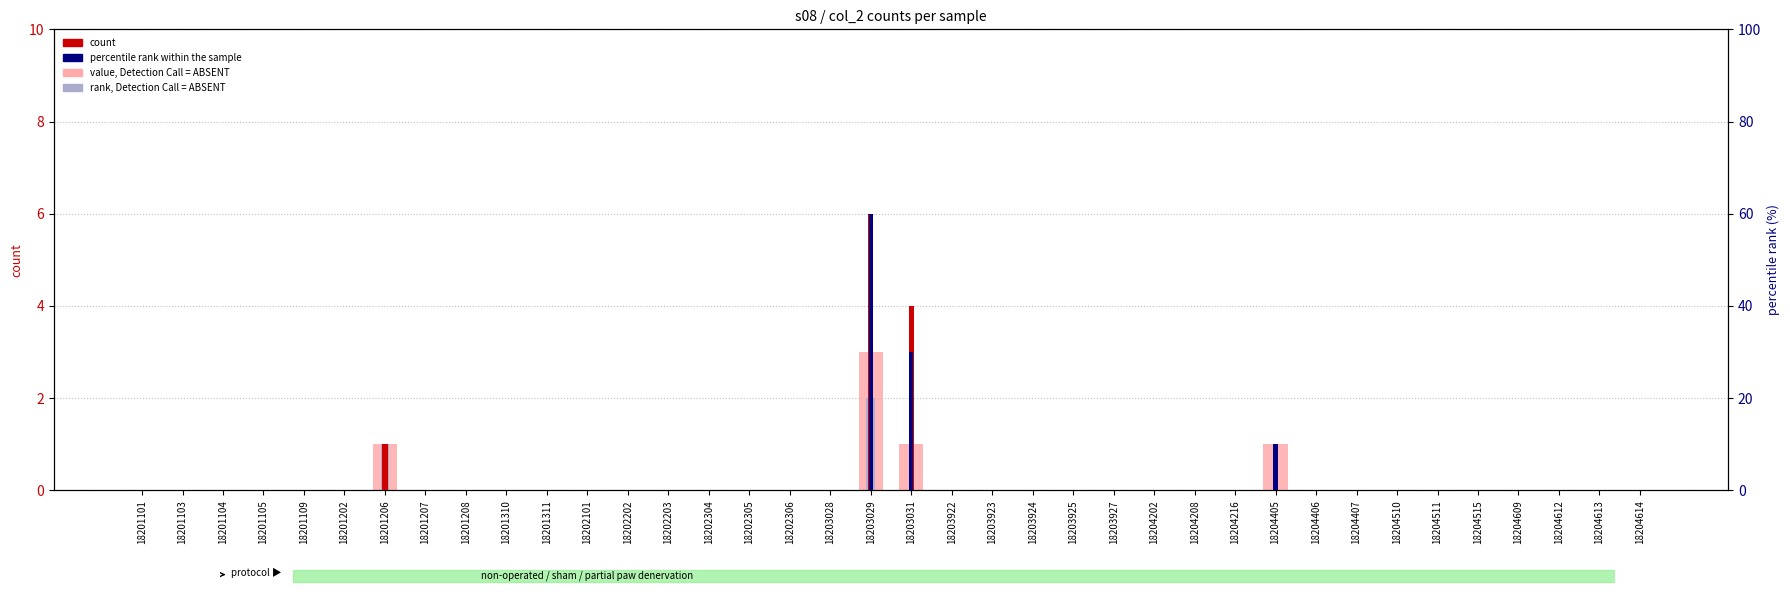

Reading left to right, transcribe all the data shown in this chart.

value, Detection Call = ABSENT: 18201101=0	18201103=0	18201104=0	18201105=0	18201109=0	18201202=0	18201206=1	18201207=0	18201208=0	18201310=0	18201311=0	18202101=0	18202202=0	18202203=0	18202304=0	18202305=0	18202306=0	18203028=0	18203029=3	18203031=1	18203922=0	18203923=0	18203924=0	18203925=0	18203927=0	18204202=0	18204208=0	18204216=0	18204405=1	18204406=0	18204407=0	18204510=0	18204511=0	18204515=0	18204609=0	18204612=0	18204613=0	18204614=0
rank, Detection Call = ABSENT: 18201101=0	18201103=0	18201104=0	18201105=0	18201109=0	18201202=0	18201206=1	18201207=0	18201208=0	18201310=0	18201311=0	18202101=0	18202202=0	18202203=0	18202304=0	18202305=0	18202306=0	18203028=0	18203029=2	18203031=0	18203922=0	18203923=0	18203924=0	18203925=0	18203927=0	18204202=0	18204208=0	18204216=0	18204405=0	18204406=0	18204407=0	18204510=0	18204511=0	18204515=0	18204609=0	18204612=0	18204613=0	18204614=0
count: 18201101=0	18201103=0	18201104=0	18201105=0	18201109=0	18201202=0	18201206=1	18201207=0	18201208=0	18201310=0	18201311=0	18202101=0	18202202=0	18202203=0	18202304=0	18202305=0	18202306=0	18203028=0	18203029=6	18203031=4	18203922=0	18203923=0	18203924=0	18203925=0	18203927=0	18204202=0	18204208=0	18204216=0	18204405=1	18204406=0	18204407=0	18204510=0	18204511=0	18204515=0	18204609=0	18204612=0	18204613=0	18204614=0
percentile rank within the sample: 18201101=0	18201103=0	18201104=0	18201105=0	18201109=0	18201202=0	18201206=0	18201207=0	18201208=0	18201310=0	18201311=0	18202101=0	18202202=0	18202203=0	18202304=0	18202305=0	18202306=0	18203028=0	18203029=6	18203031=3	18203922=0	18203923=0	18203924=0	18203925=0	18203927=0	18204202=0	18204208=0	18204216=0	18204405=1	18204406=0	18204407=0	18204510=0	18204511=0	18204515=0	18204609=0	18204612=0	18204613=0	18204614=0